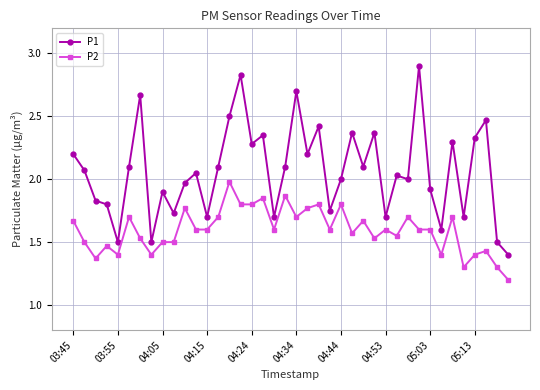

What is the sum of all P2 values?

63.8